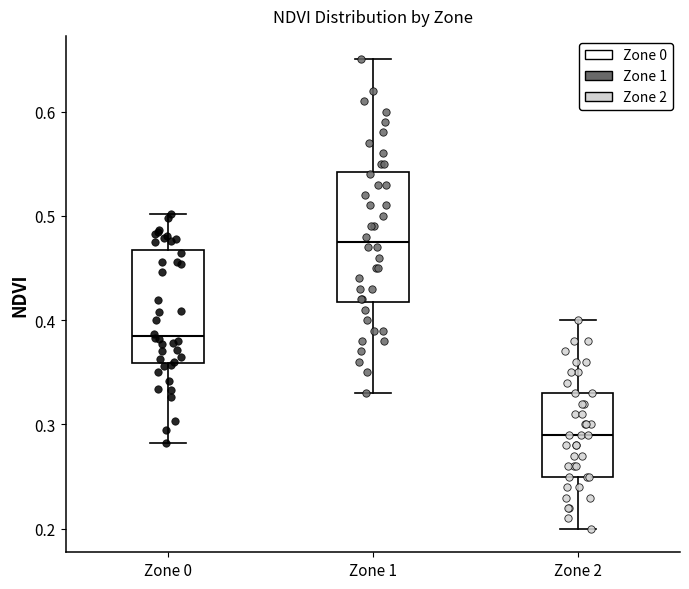

Reading left to right, transcribe this box plot: for each box, give where its median line is, the range the box spans, and where its two whiskers end, as read against the y-axis. The values are not printed on the chart, so give them approximately, as read against the axis.

Zone 0: median 0.38, box 0.36 to 0.47, whiskers 0.28 to 0.50
Zone 1: median 0.48, box 0.42 to 0.54, whiskers 0.33 to 0.65
Zone 2: median 0.29, box 0.25 to 0.33, whiskers 0.20 to 0.40